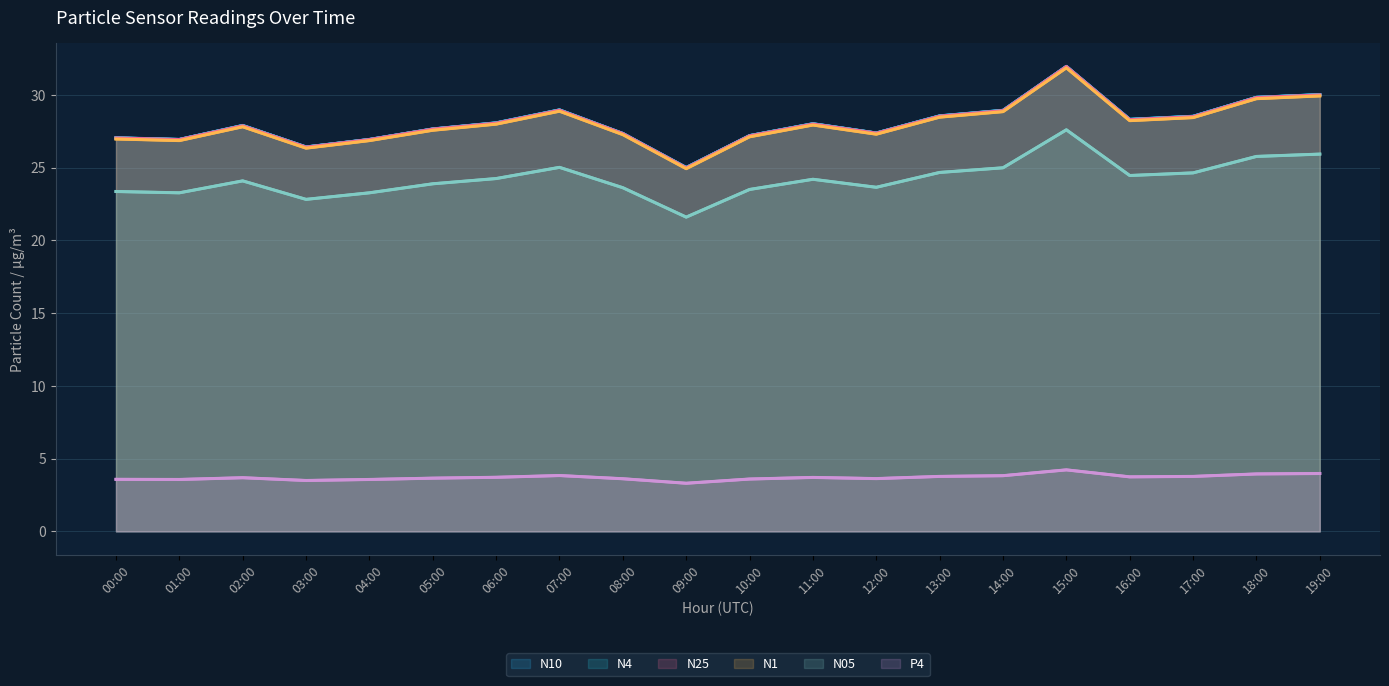

True or false: N05 and N1 cross at least once.

False